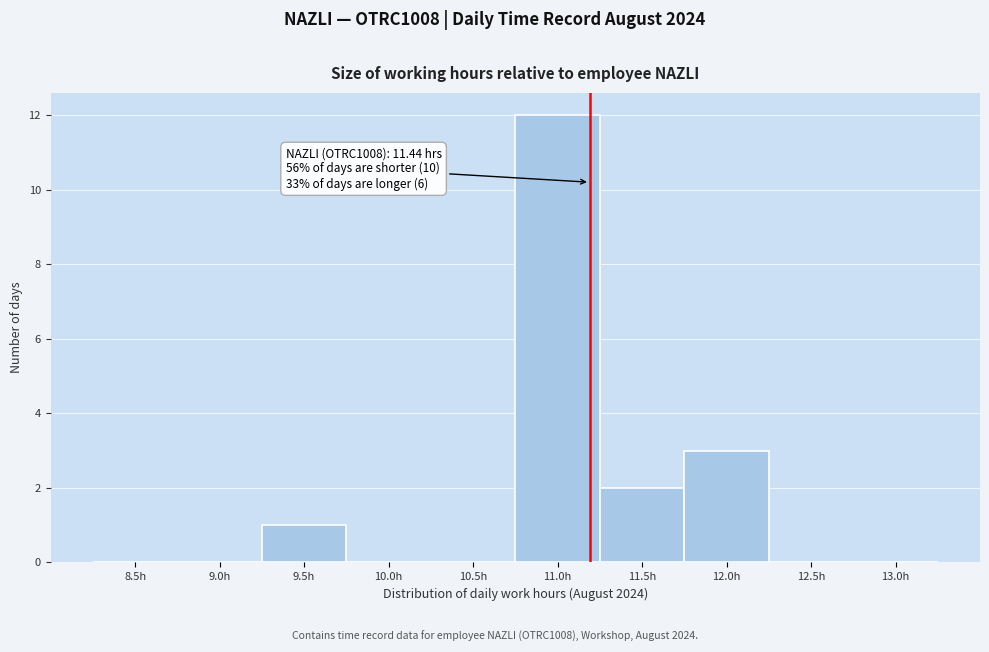

Reading left to right, what are all the values shown in this chart?

8.5h=0	9.0h=0	9.5h=1	10.0h=0	10.5h=0	11.0h=12	11.5h=2	12.0h=3	12.5h=0	13.0h=0